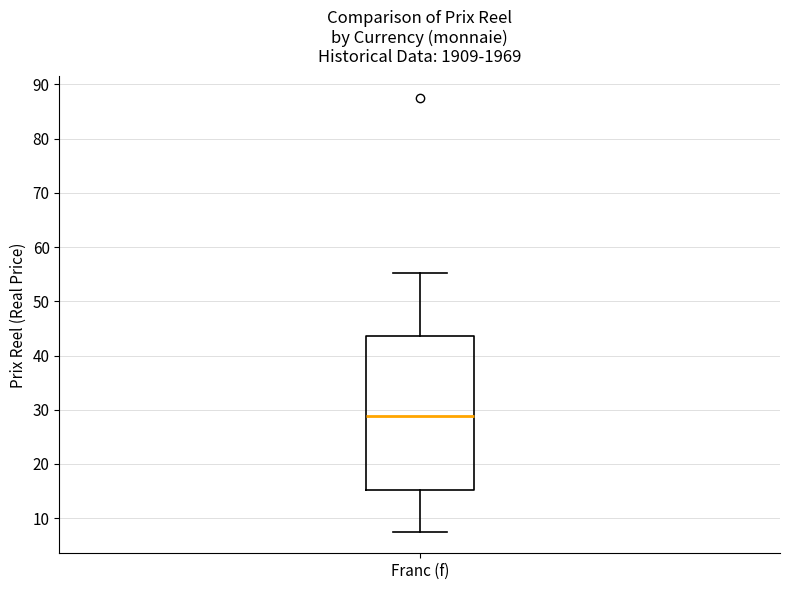

Read this box plot against the y-axis: the position of the median line, the range covered by the box, and the ends of both whiskers. The values are not printed on the chart, so give them approximately, as read against the axis.

median 29, box 15 to 44, whiskers 8 to 55